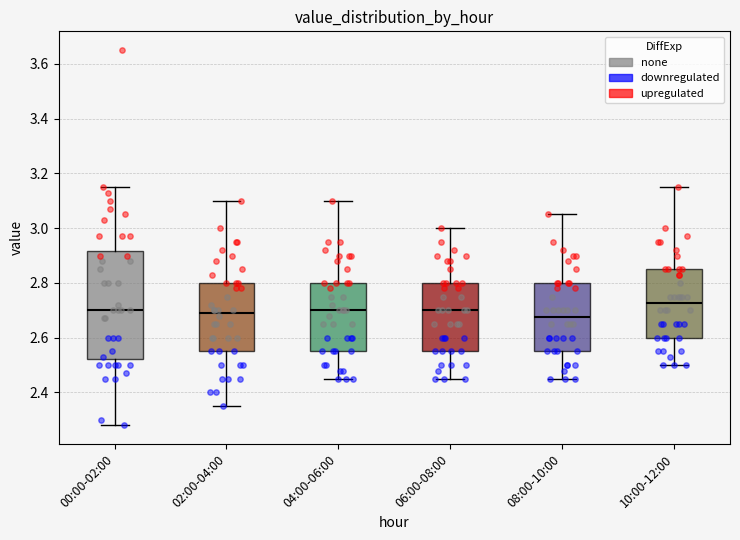

Where does the lower whisker of the box for 04:00-06:00 end on the y-axis? The values are not printed on the chart, so give them approximately, as read against the axis.

2.46